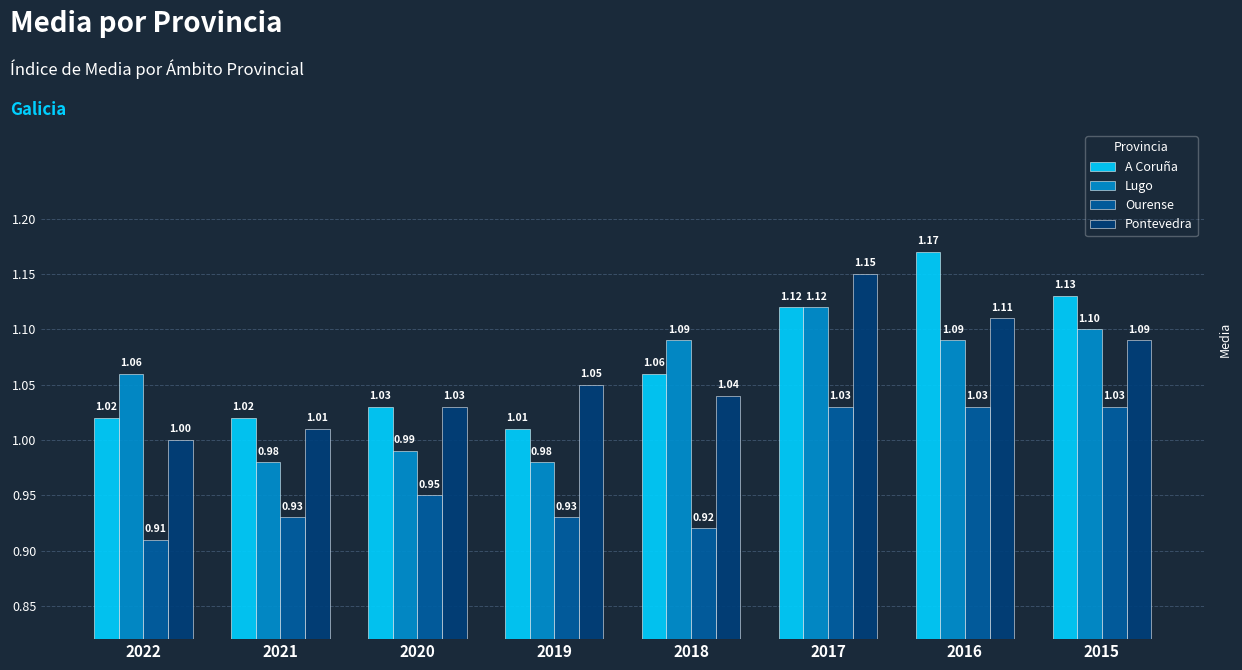

At which label is Lugo closest to 1?

2020